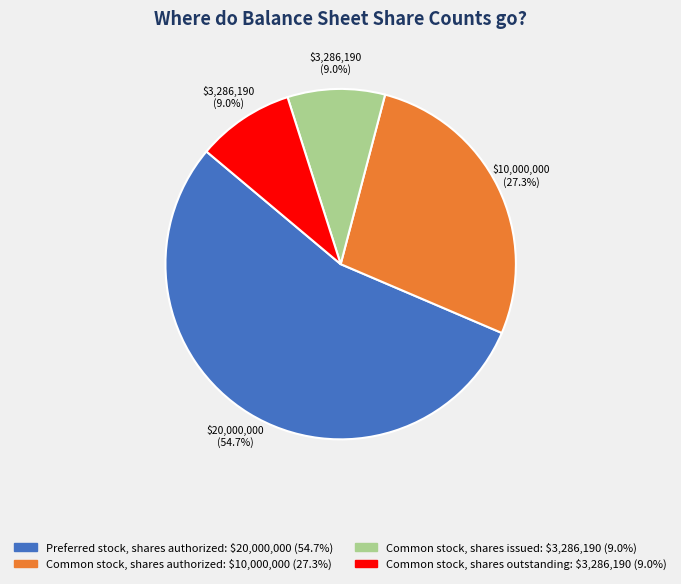

Count the number of slices in the pie.

4